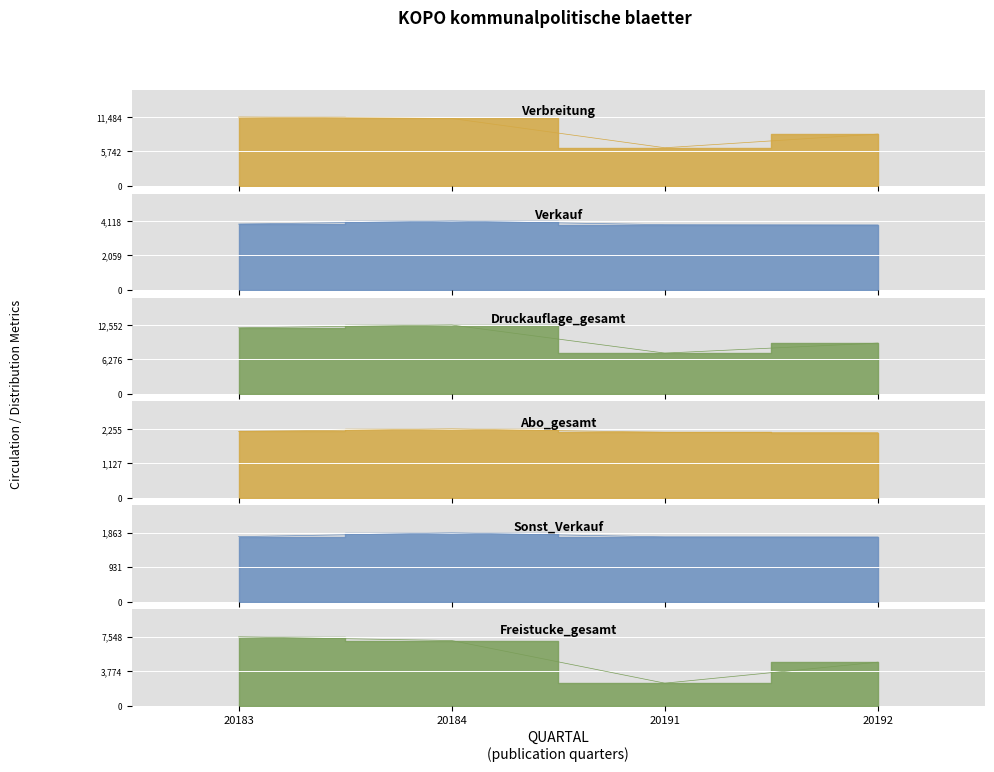

How many values in the Abo_gesamt series exceed 2174?

1